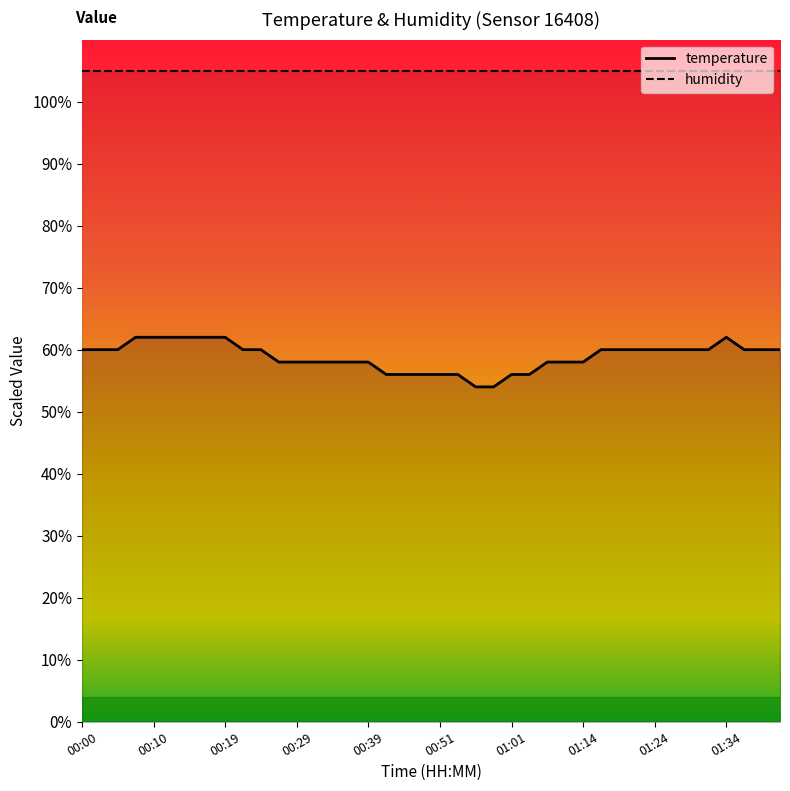

At which category does the data reach its first local peak?

01:34